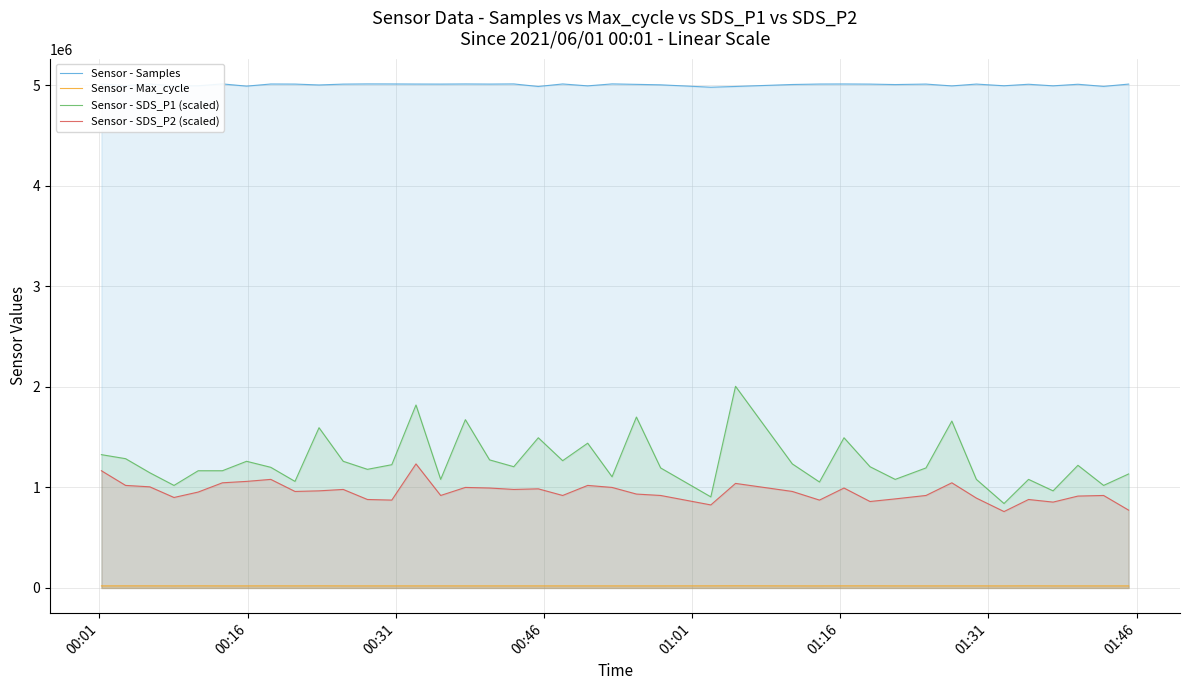

What are all the series names shown in the legend?

Sensor - Samples, Sensor - Max_cycle, Sensor - SDS_P1 (scaled), Sensor - SDS_P2 (scaled)